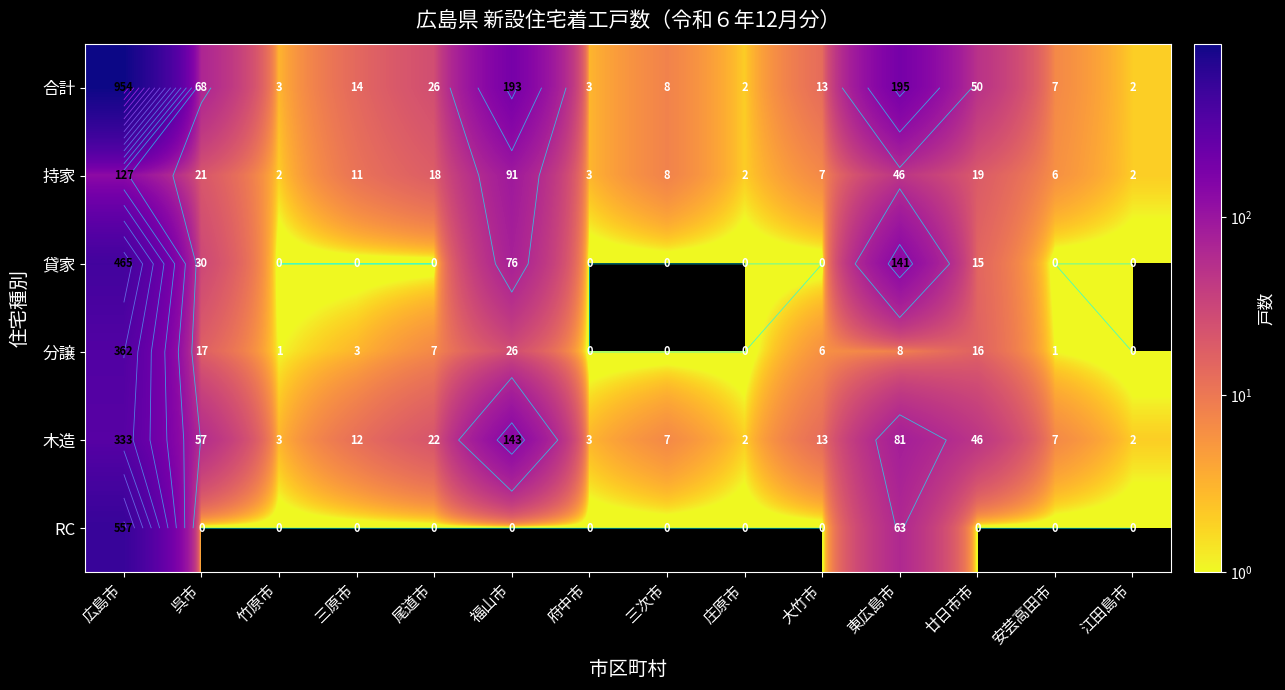

What is the maximum value for 分譲?

362